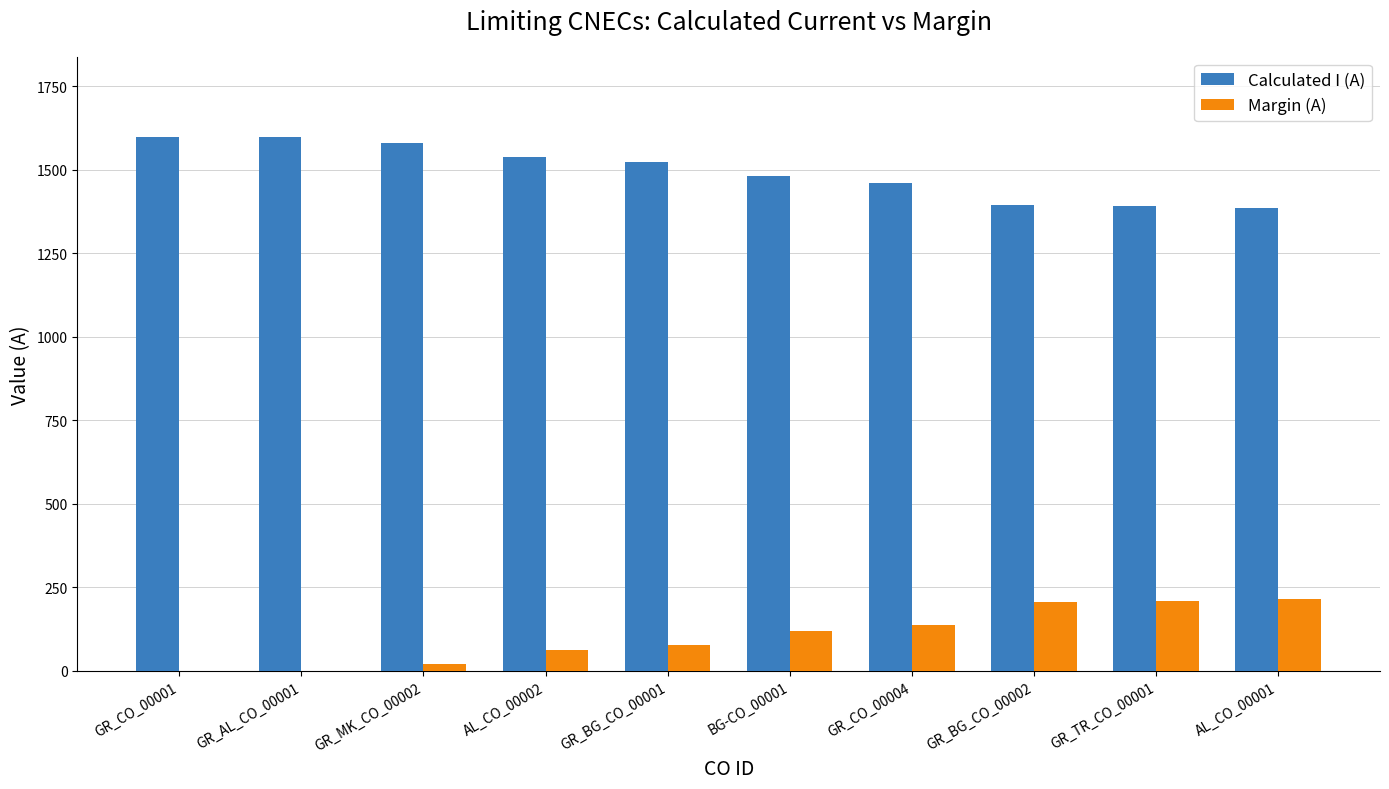

What is the average value of the Calculated I (A) series?

1496